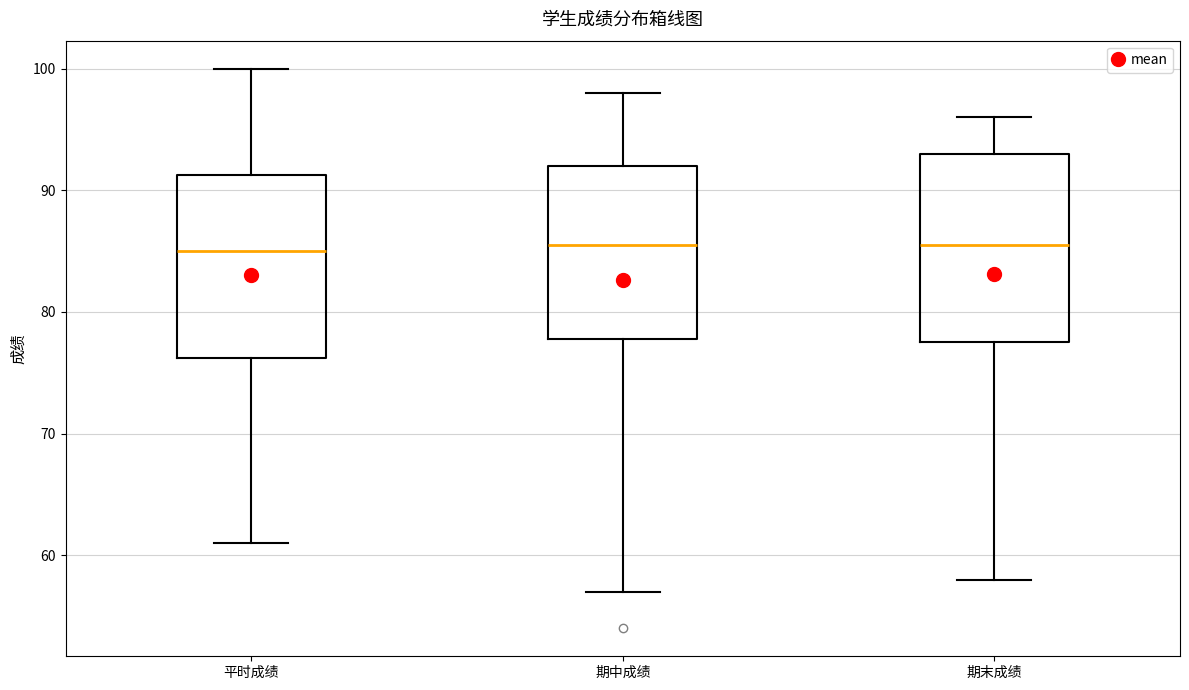

Reading left to right, transcribe this box plot: for each box, give where its median line is, the range the box spans, and where its two whiskers end, as read against the y-axis. The values are not printed on the chart, so give them approximately, as read against the axis.

平时成绩: median 85, box 76 to 91, whiskers 61 to 100
期中成绩: median 86, box 78 to 92, whiskers 57 to 98
期末成绩: median 86, box 78 to 93, whiskers 58 to 96